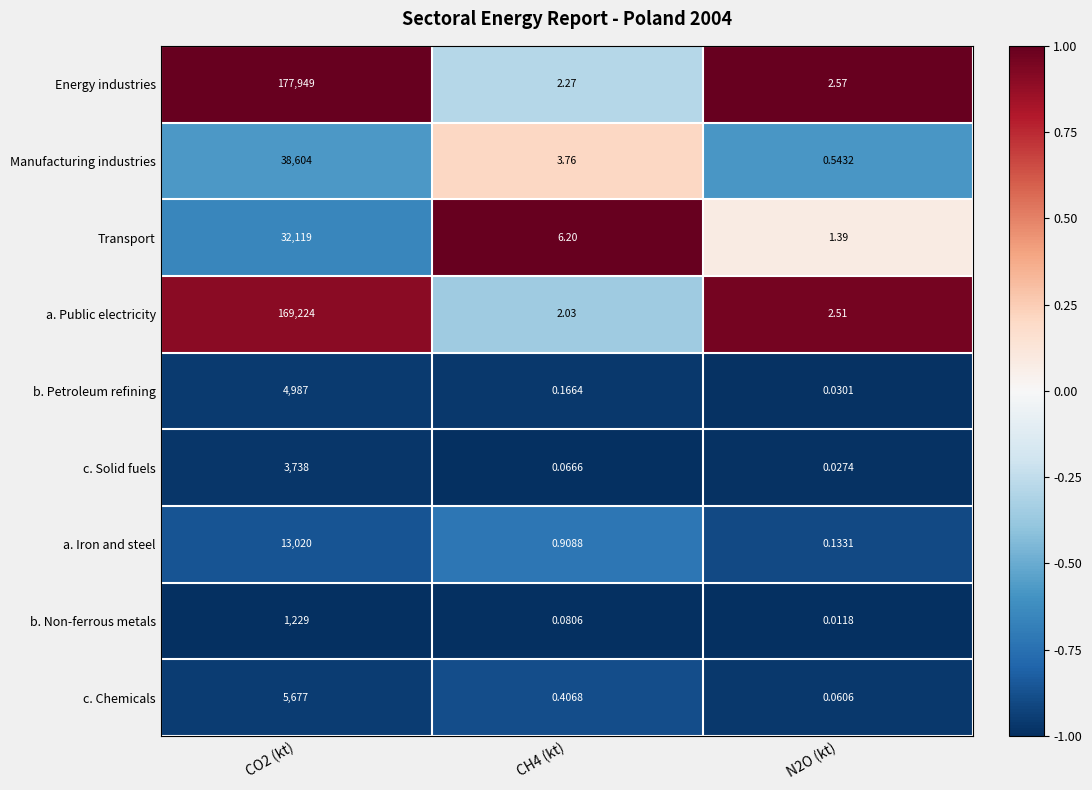

Rank the series by their maximum value, from lowest to highest.

b. Non-ferrous metals, c. Solid fuels, b. Petroleum refining, c. Chemicals, a. Iron and steel, Transport, Manufacturing industries, a. Public electricity, Energy industries